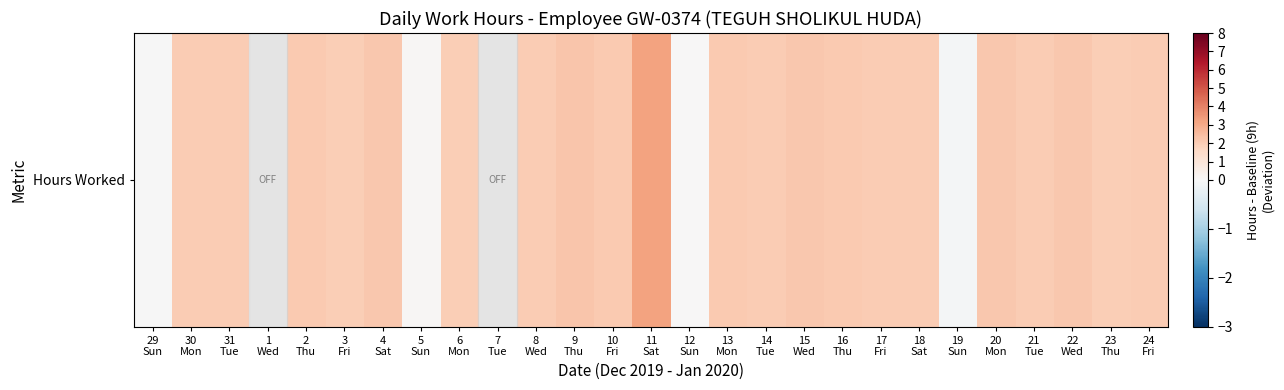

At which label does the data first exceed 2?

30
Mon